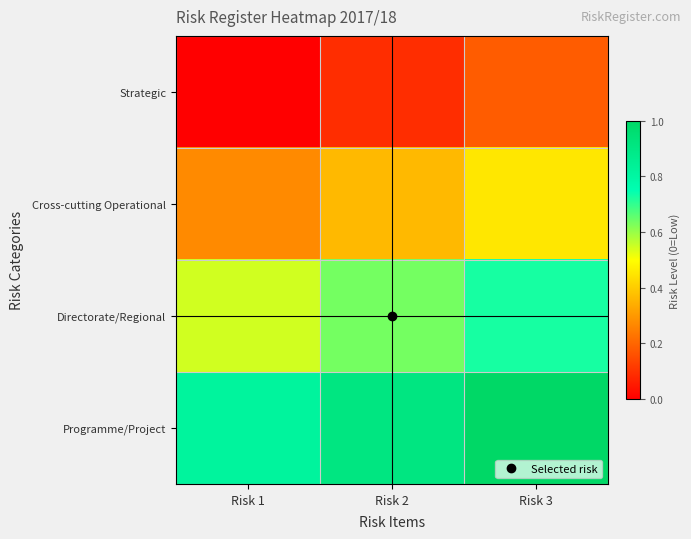

Which has a higher value, Risk 3 or Risk 1?

Risk 3